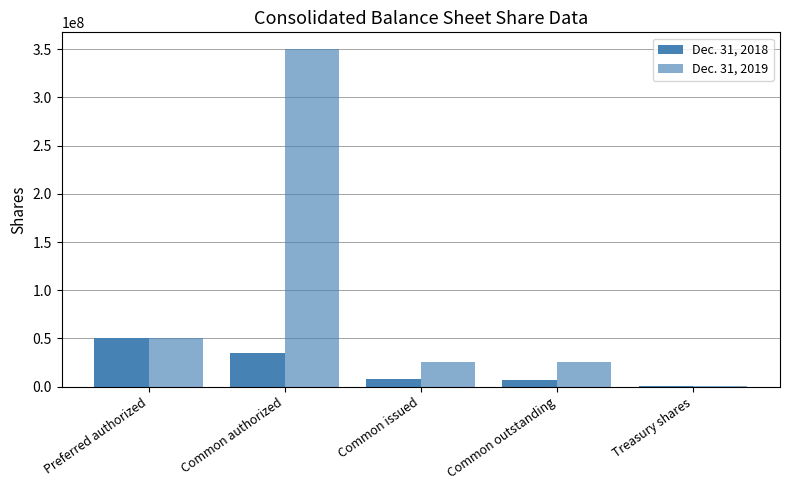

True or false: Dec. 31, 2018 has a value of 50000000 at Preferred authorized.

True